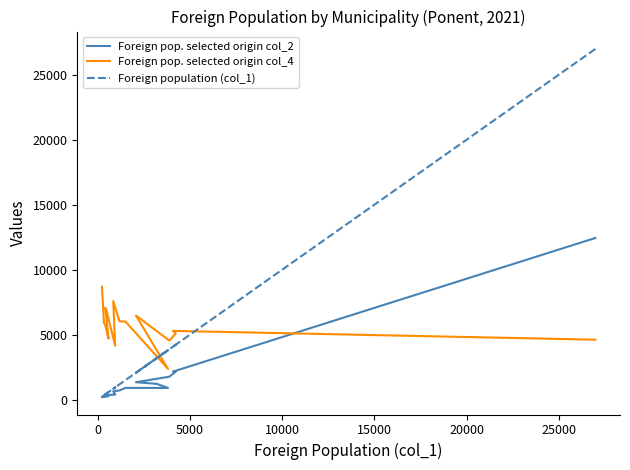

What is the lowest value of the Foreign pop. selected origin col_4 series?

2362